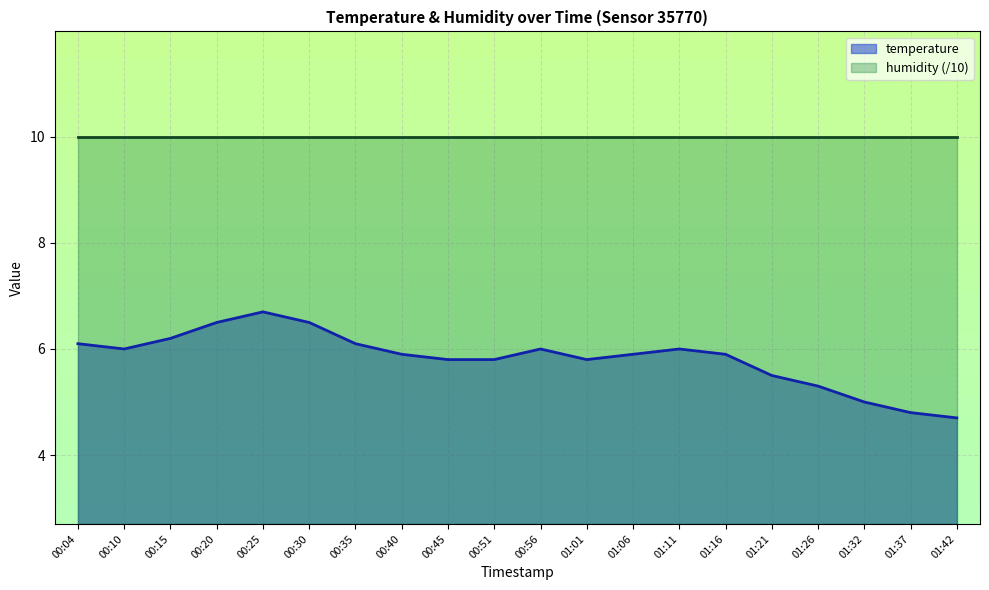

Does the chart display data point markers on the line(s)?

No